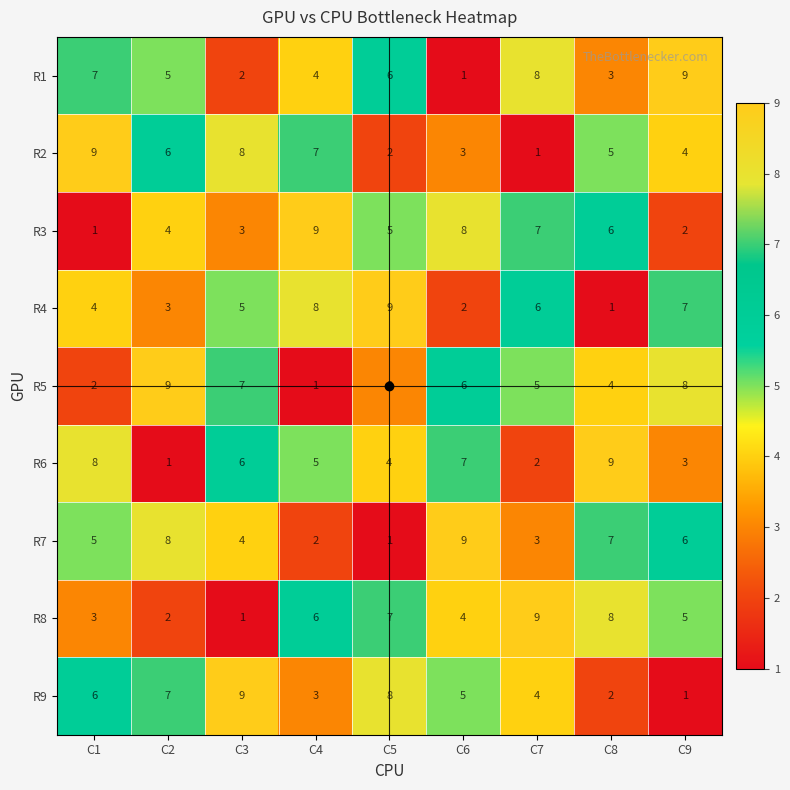

What is the smallest value displayed?

1